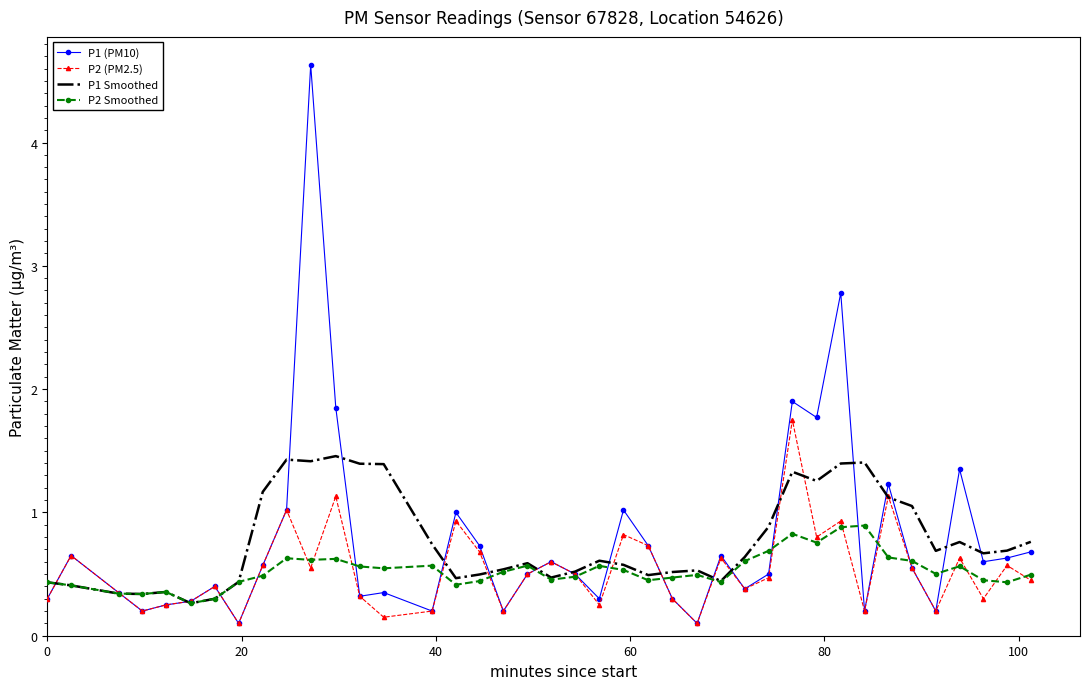

Rank the series by their maximum value, from highest to lowest.

P1 (PM10), P2 (PM2.5), P1 Smoothed, P2 Smoothed